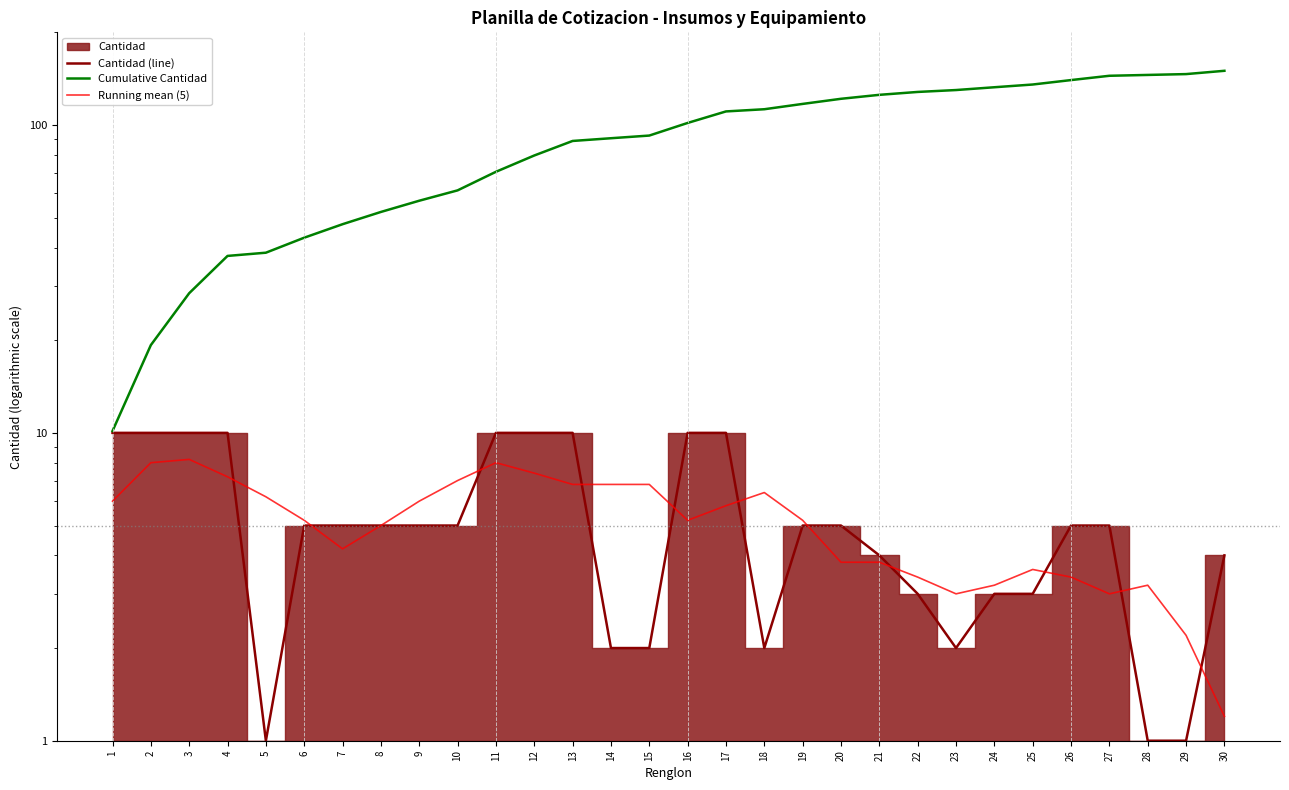

True or false: Cumulative Cantidad and Cantidad (line) cross at least once.

False